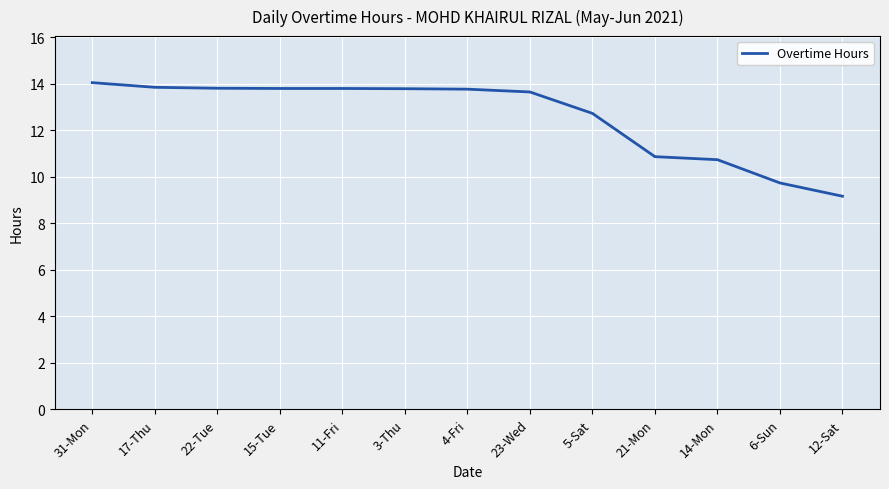

What is the sum of all values?

163.6